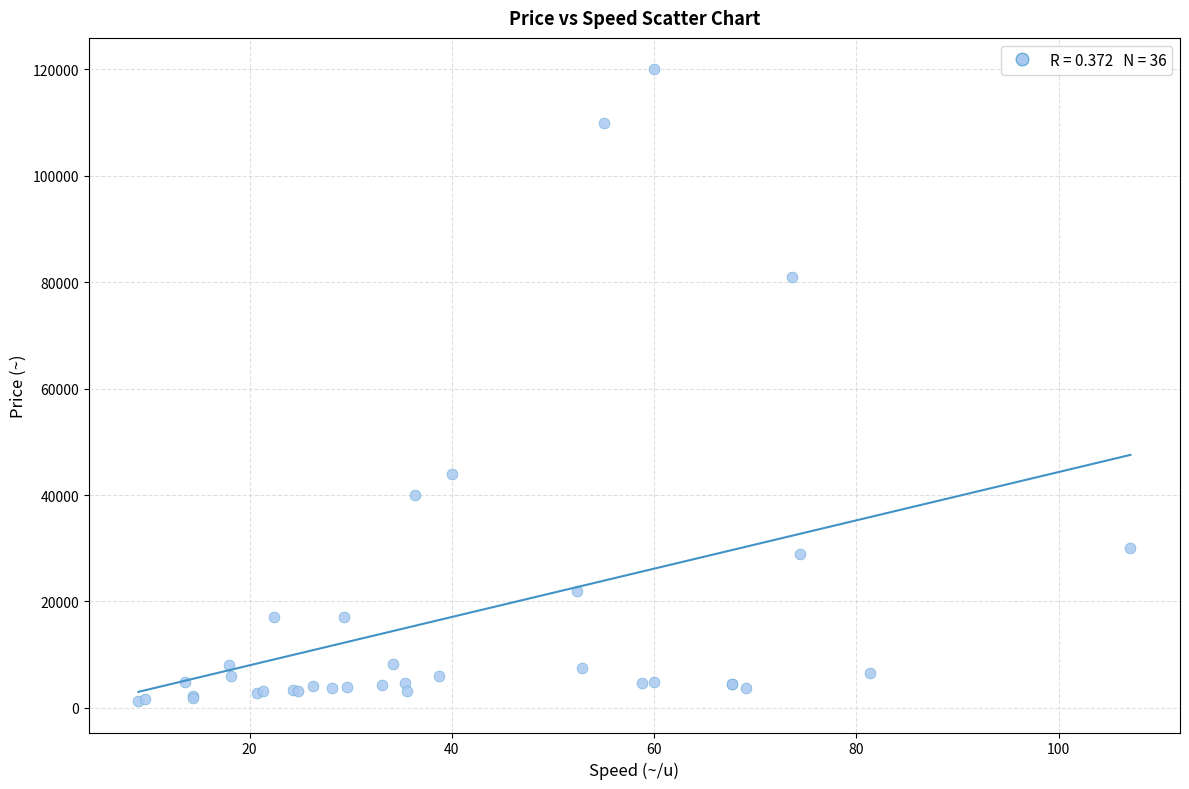

What Y value in the scatter plot is closest to 60650?

44000